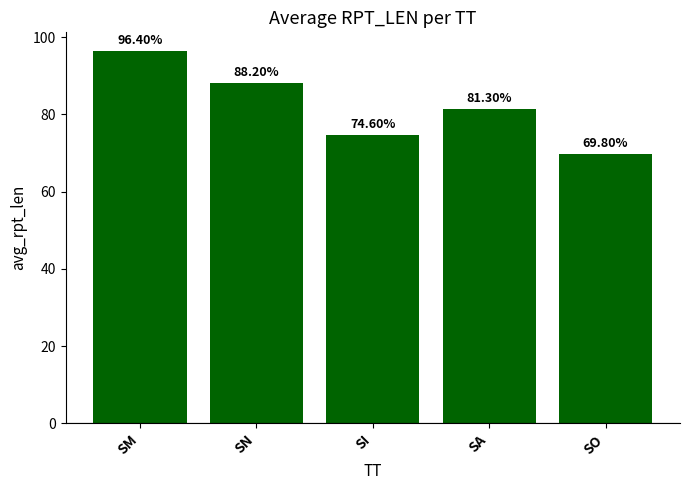

List the labels in order of value, smallest first.

SO, SI, SA, SN, SM